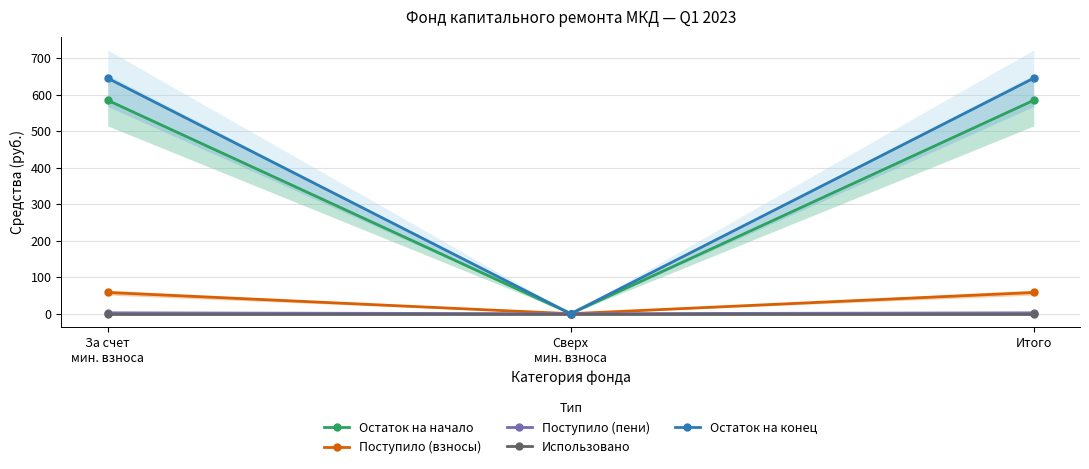

Which label corresponds to the largest value in the chart?

За счет
мин. взноса